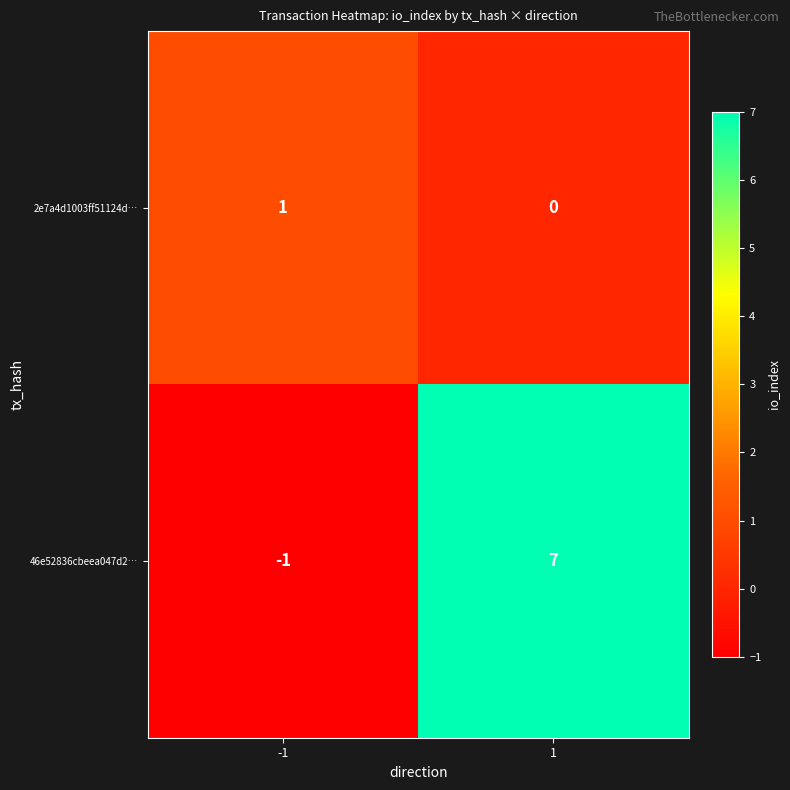

How many negative values does the 46e52836cbeea047d2… series have?

1